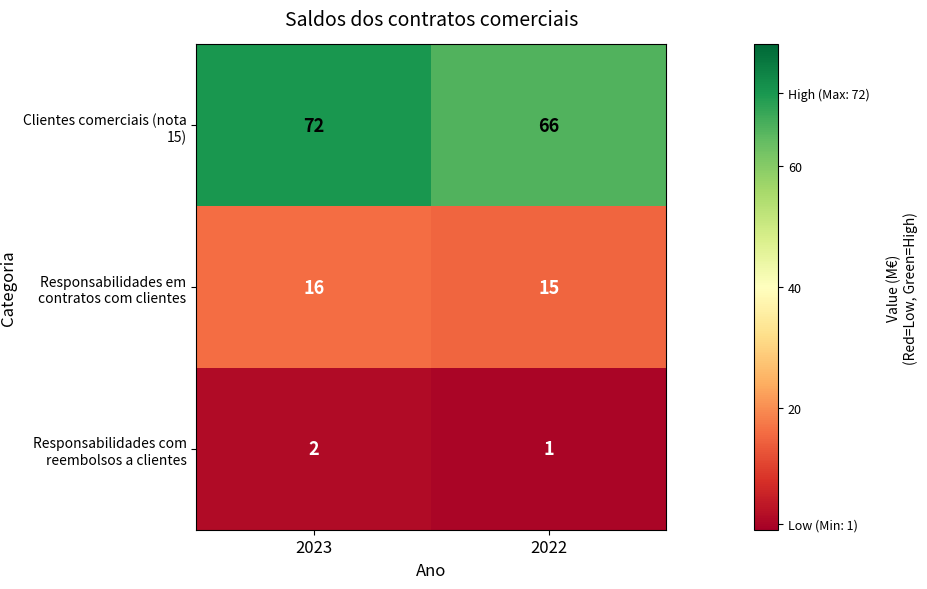

What value does the Clientes comerciais (nota 15) series have at 2023?

72